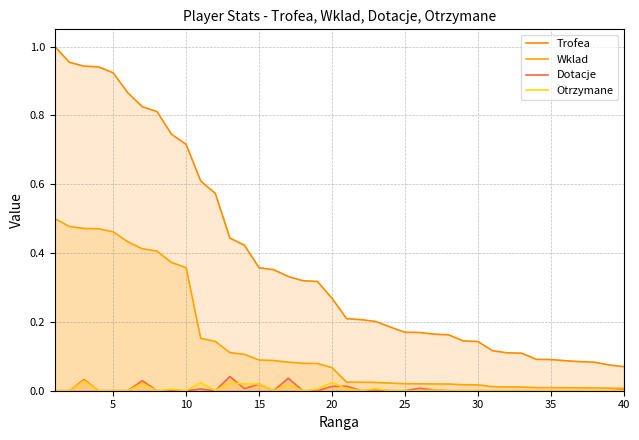

Reading left to right, extract all data points from this chart.

Trofea: 1.0	1.0	0.9	0.9	0.9	0.9	0.8	0.8	0.7	0.7	0.6	0.6	0.4	0.4	0.4	0.4	0.3	0.3	0.3	0.3	0.2	0.2	0.2	0.2	0.2	0.2	0.2	0.2	0.1	0.1	0.1	0.1	0.1	0.1	0.1	0.1	0.1	0.1	0.1	0.1
Wklad: 0.5	0.5	0.5	0.5	0.5	0.4	0.4	0.4	0.4	0.4	0.2	0.1	0.1	0.1	0.1	0.1	0.1	0.1	0.1	0.1	0.0	0.0	0.0	0.0	0.0	0.0	0.0	0.0	0.0	0.0	0.0	0.0	0.0	0.0	0.0	0.0	0.0	0.0	0.0	0.0
Dotacje: 0.0	0.0	0.0	0.0	0.0	0.0	0.0	0.0	0.0	0.0	0.0	0.0	0.0	0.0	0.0	0.0	0.0	0.0	0.0	0.0	0.0	0.0	0.0	0.0	0.0	0.0	0.0	0.0	0.0	0.0	0.0	0.0	0.0	0.0	0.0	0.0	0.0	0.0	0.0	0.0
Otrzymane: 0.0	0.0	0.0	0.0	0.0	0.0	0.0	0.0	0.0	0.0	0.0	0.0	0.0	0.0	0.0	0.0	0.0	0.0	0.0	0.0	0.0	0.0	0.0	0.0	0.0	0.0	0.0	0.0	0.0	0.0	0.0	0.0	0.0	0.0	0.0	0.0	0.0	0.0	0.0	0.0